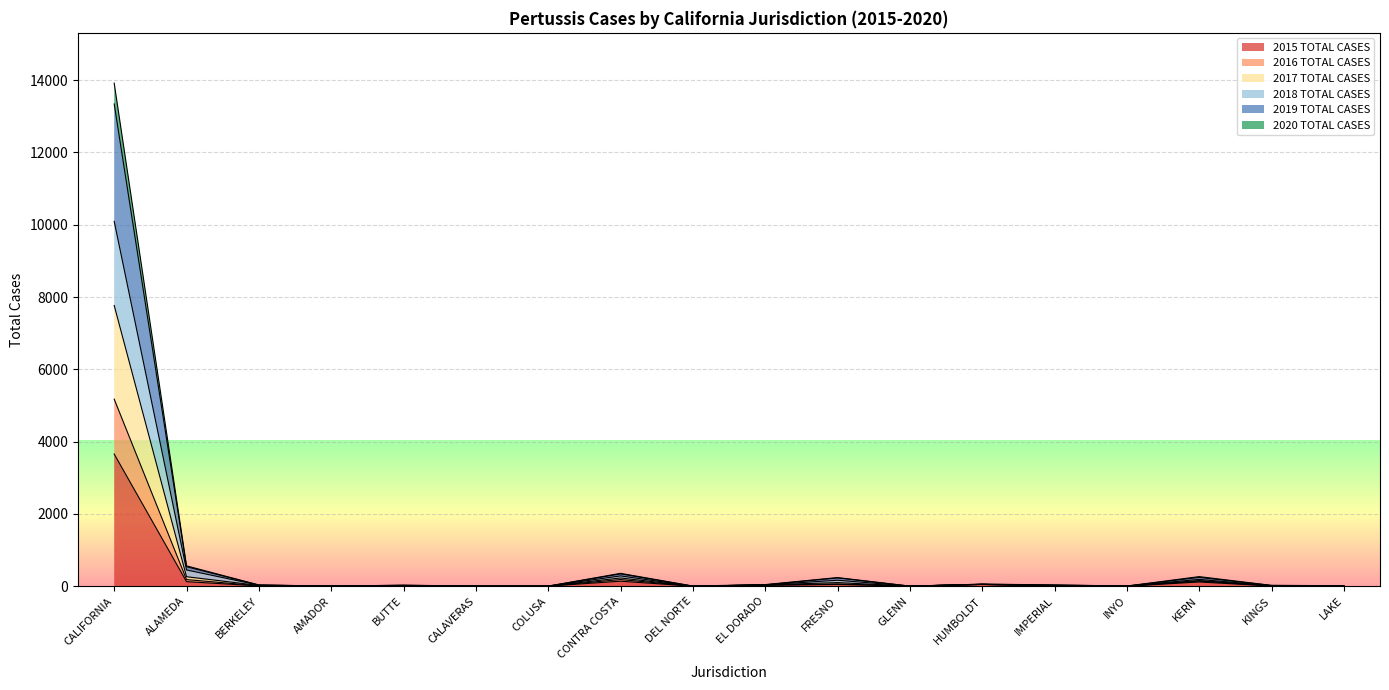

How many data points does each series have?

18